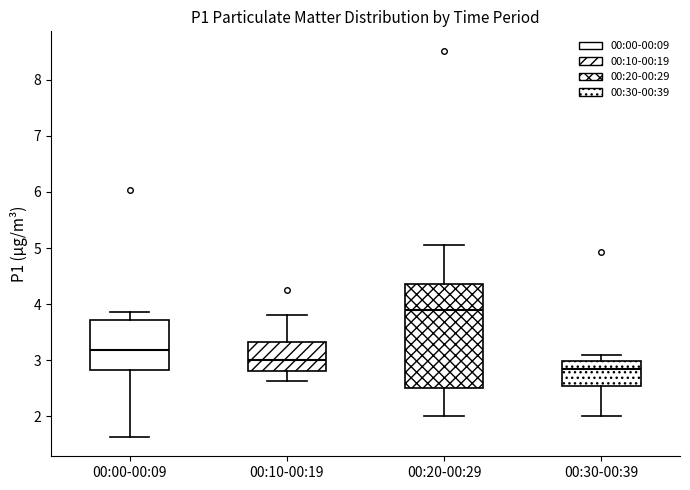

Which box's median line is the lowest?

00:30-00:39